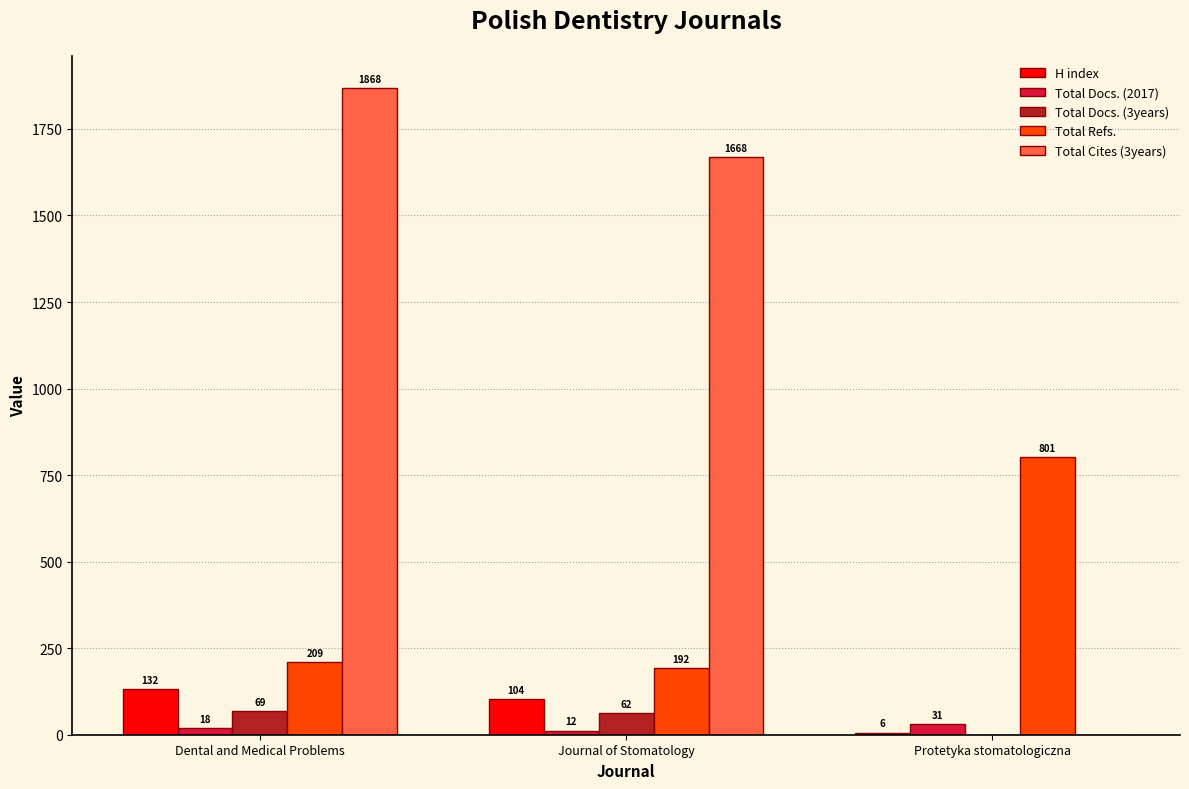

Count the number of data series in this chart.

5